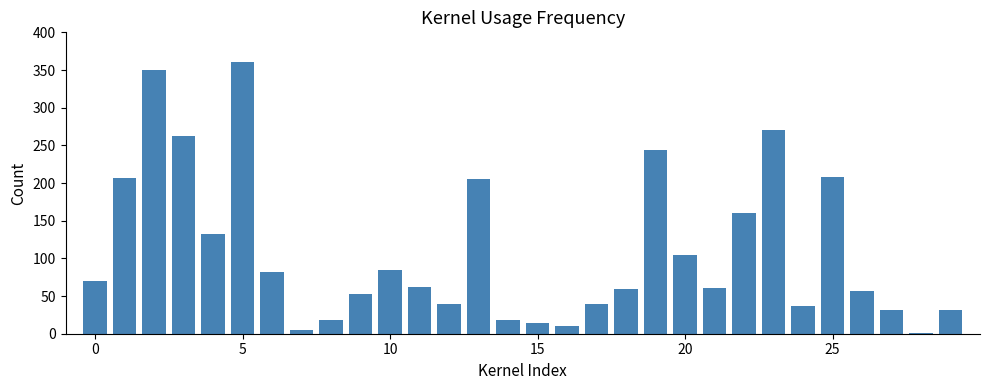

What is the maximum value shown in the chart?

360